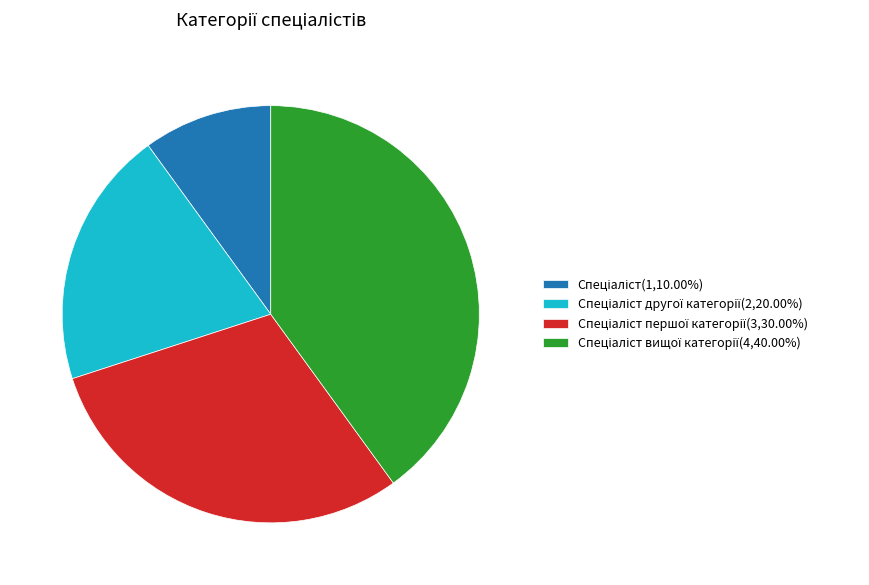

Does any single category account for the majority?

No